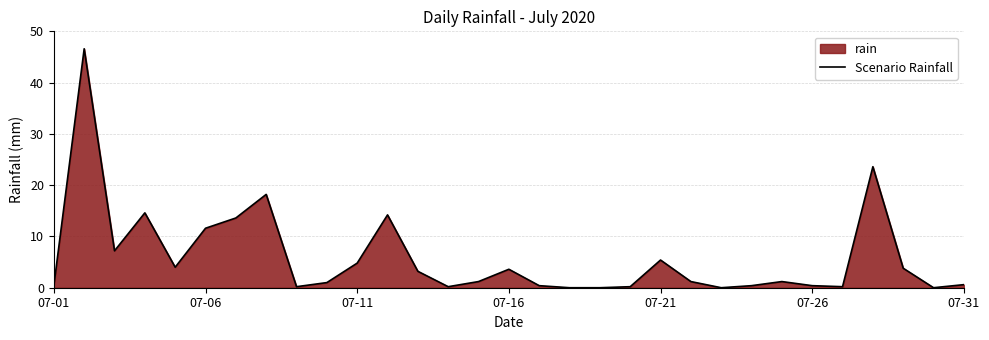

Which has a higher value, 8 or 16?

16